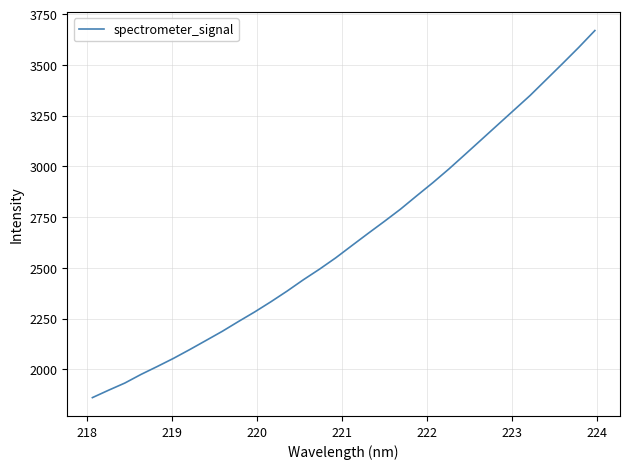

What is the difference between the maximum and minimum values?

1808.8